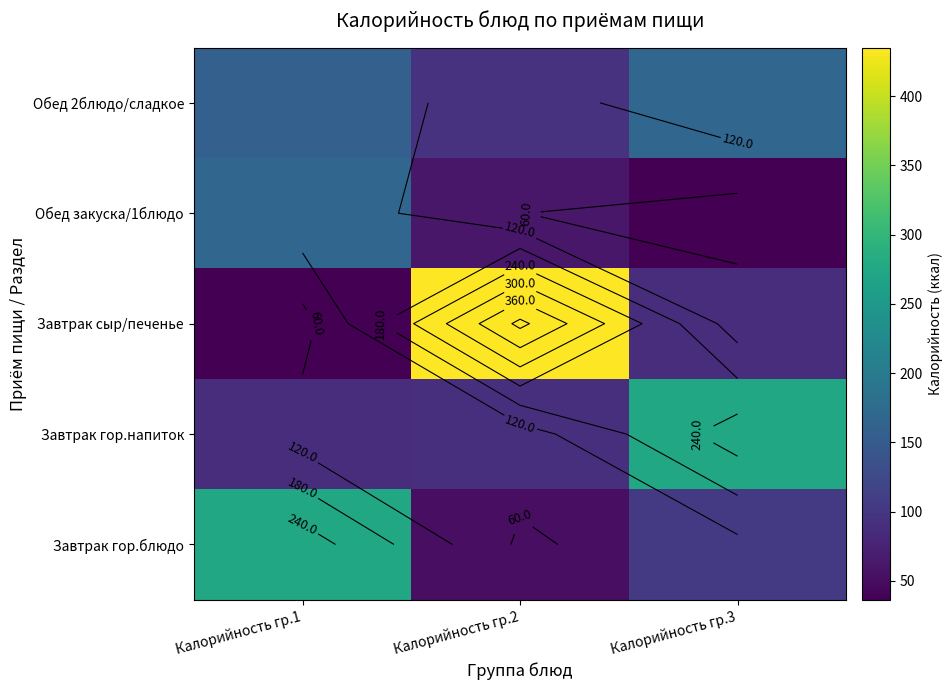

Which category has the highest value in the Завтрак гор.блюдо series?

Калорийность гр.1